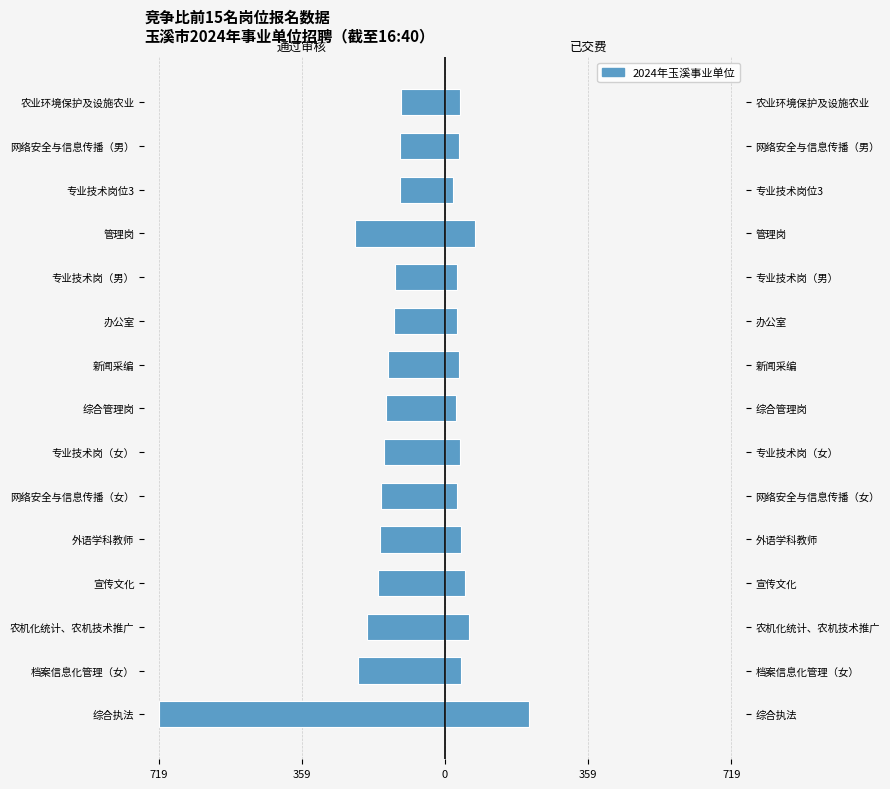

Between 网络安全与信息传播（女） and 网络安全与信息传播（男）, which is larger?

网络安全与信息传播（男）